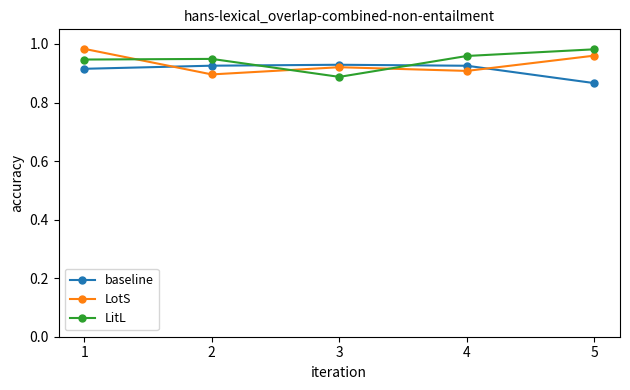

Count the baseline values in the range 0 to 1.

5